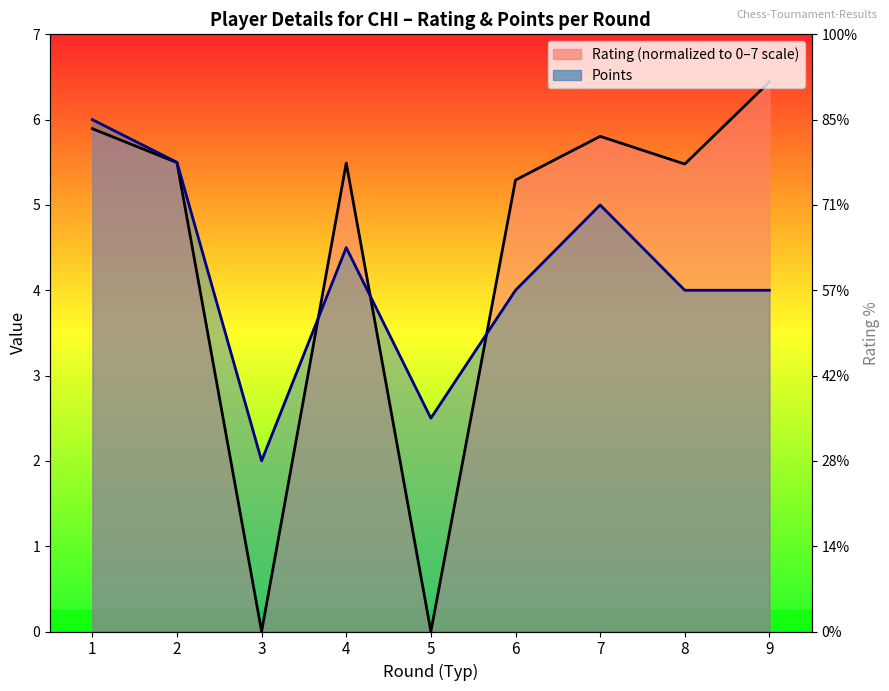

Which series has the widest spread of values?

Rating